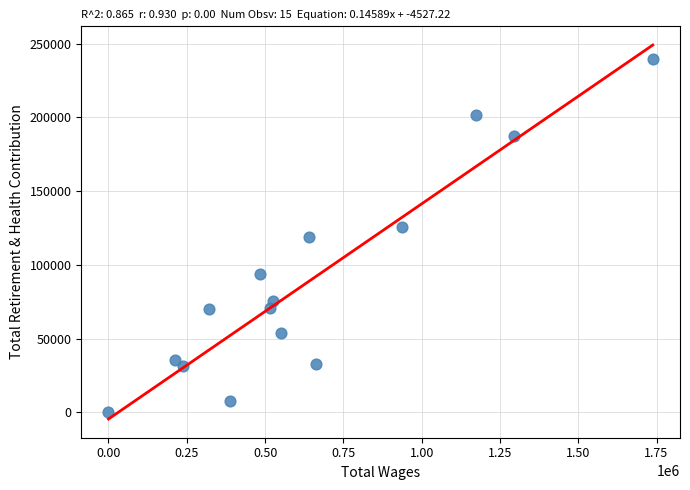

What is the range of Y values (max minus min)?

239864